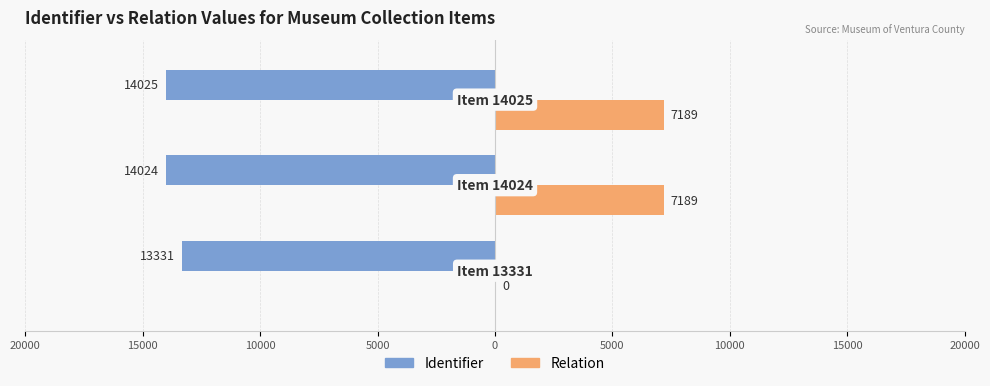

What are all the series names shown in the legend?

Identifier, Relation